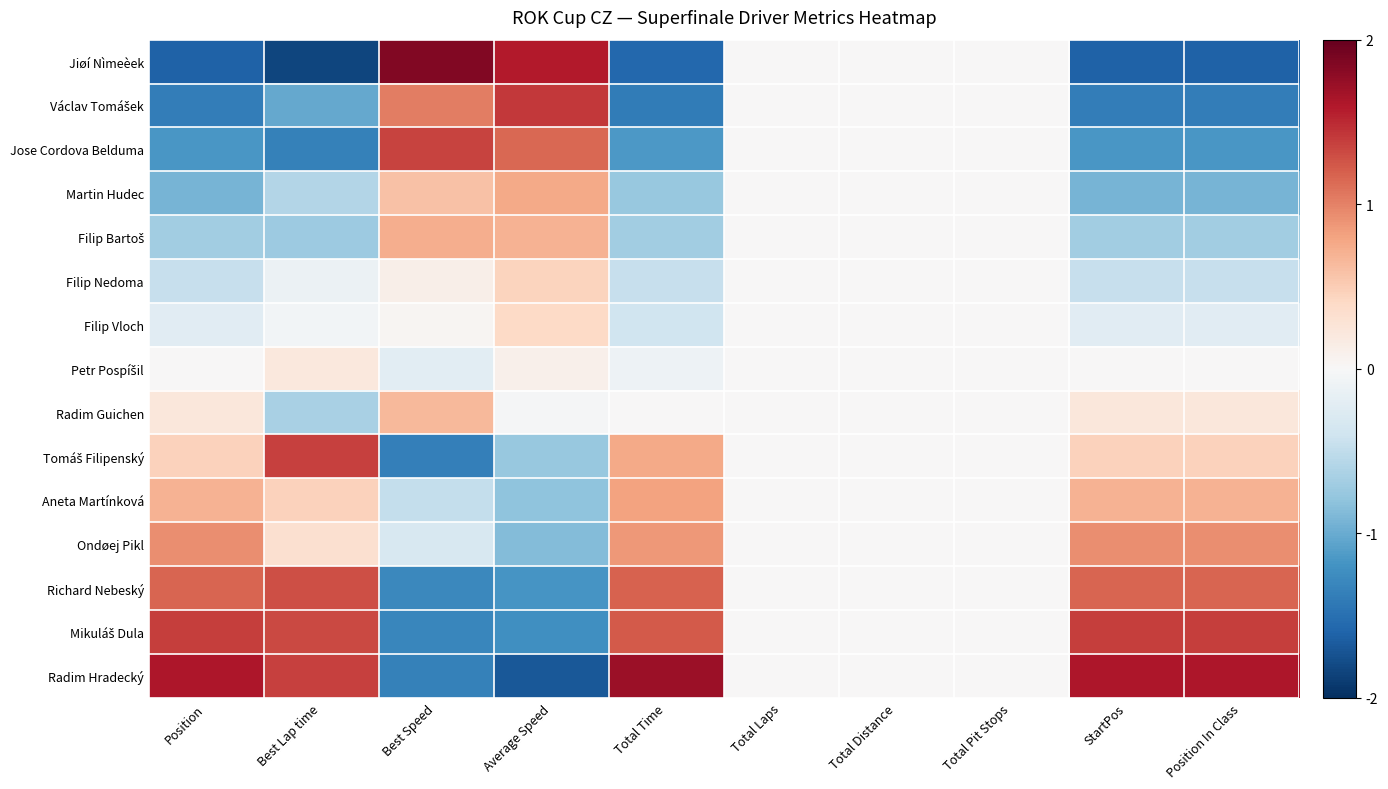

At Best Speed, list the series in order from smallest to largest.

Tomáš Filipenský, Radim Hradecký, Mikuláš Dula, Richard Nebeský, Aneta Martínková, Ondøej Pikl, Petr Pospíšil, Filip Vloch, Filip Nedoma, Martin Hudec, Radim Guichen, Filip Bartoš, Václav Tomášek, Jose Cordova Belduma, Jiøí Nìmeèek